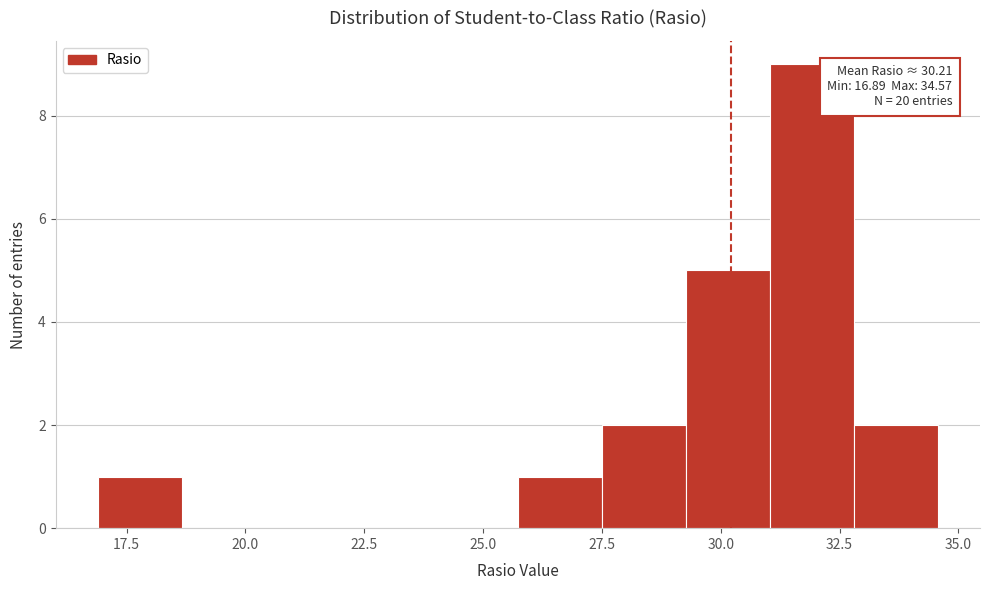

Read against the x-axis, roughly where is the centre of the tallest bar?

32.0